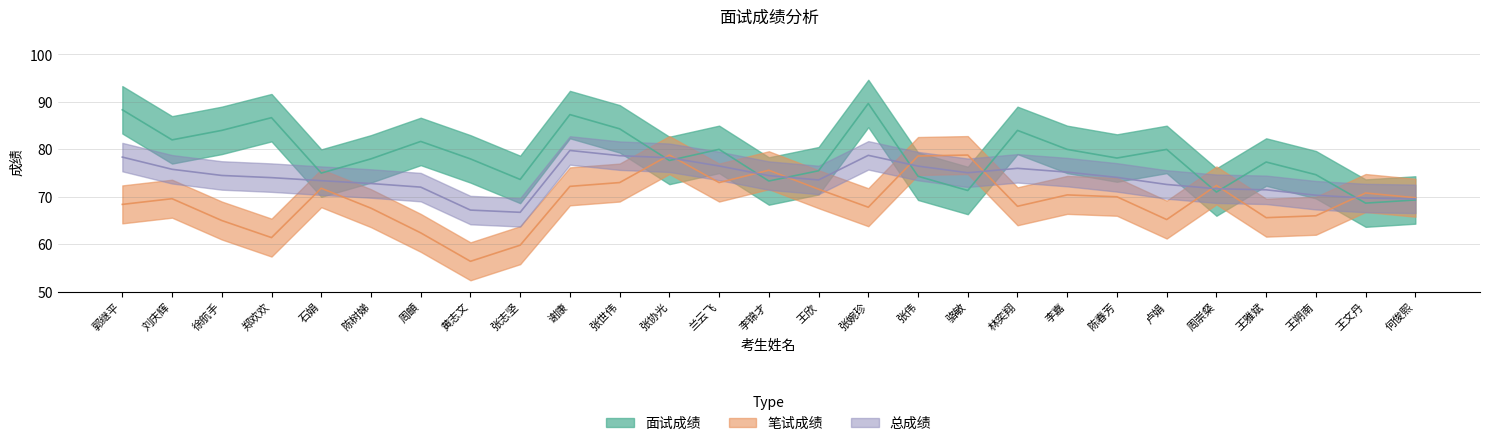

Which label corresponds to the smallest value in the chart?

黄志文